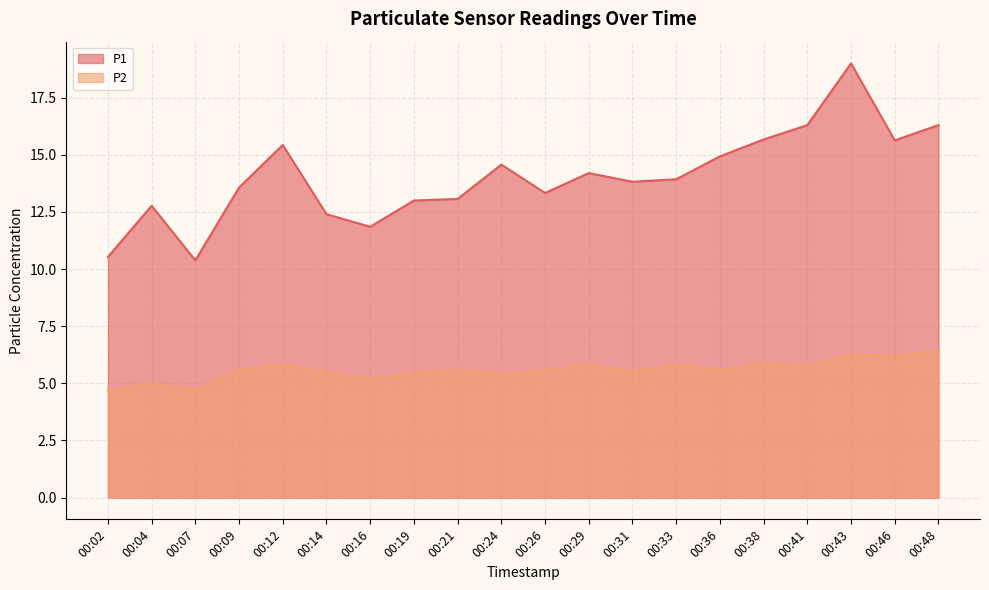

What is the average value of the P1 series?

14.0